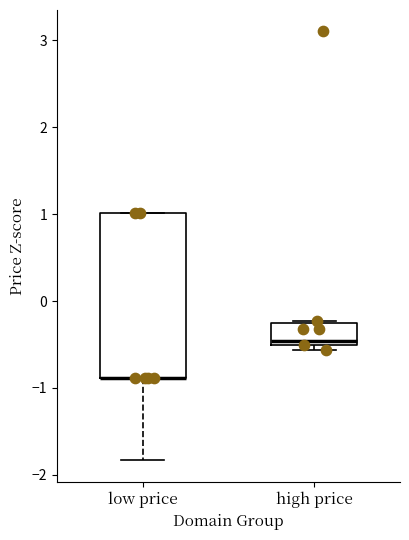

Where is the upper edge of the box for low price on the y-axis? The values are not printed on the chart, so give them approximately, as read against the axis.

1.0